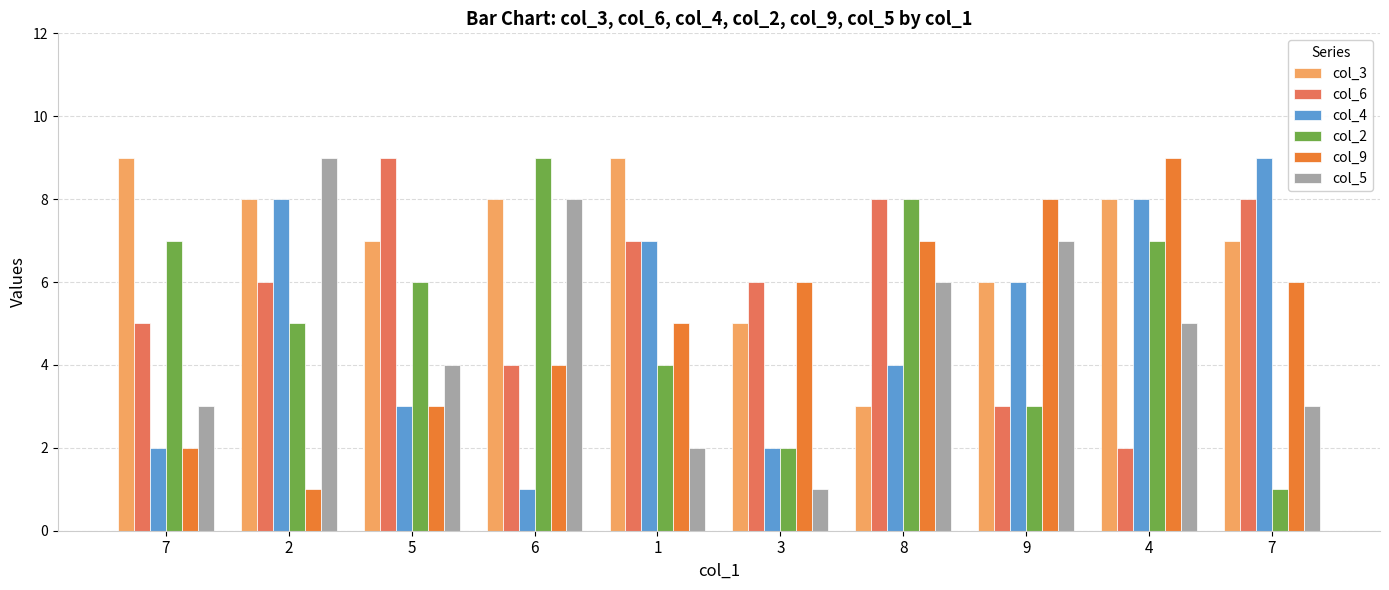

Is it true that col_6 equals 5 at 8?

False